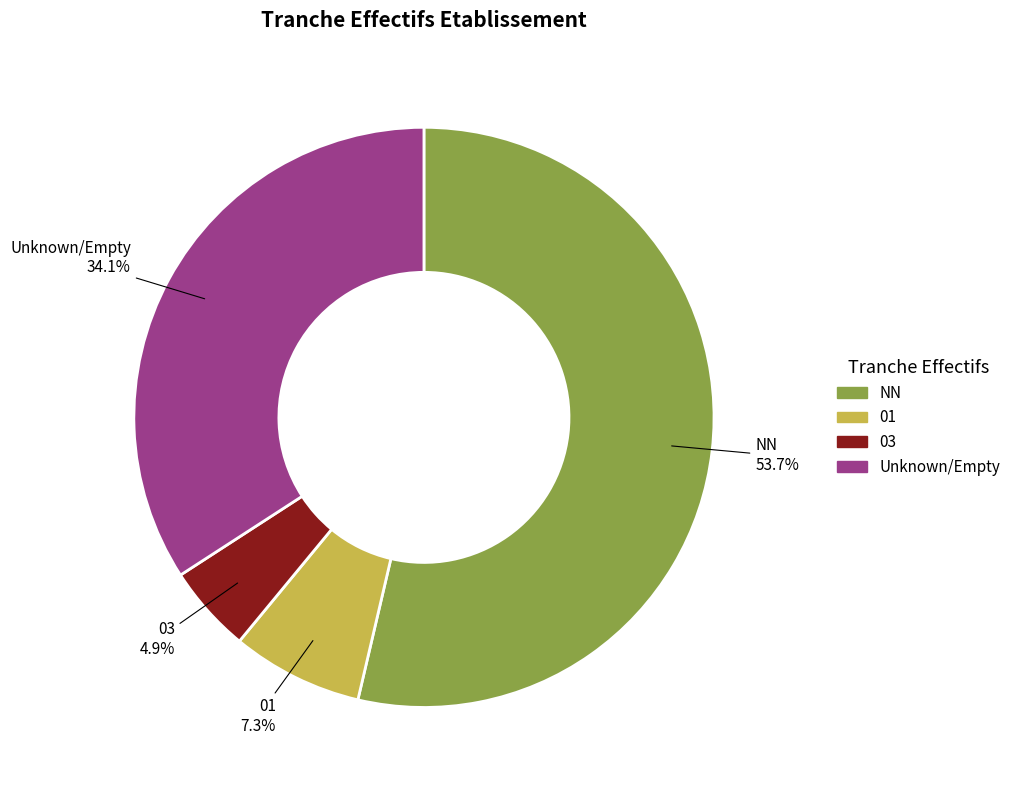

What percentage do 01 and 03 together represent?

12.2%